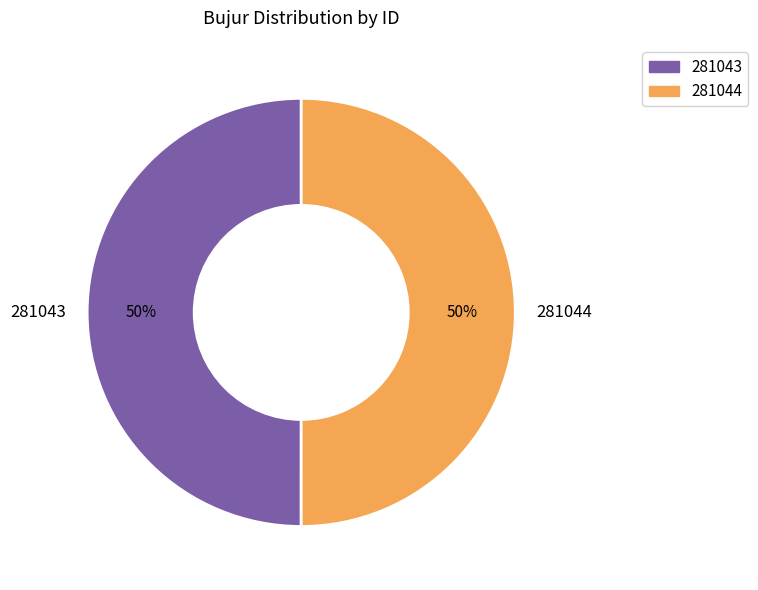

The 281043 slice represents 50% of the pie. True or false?

True